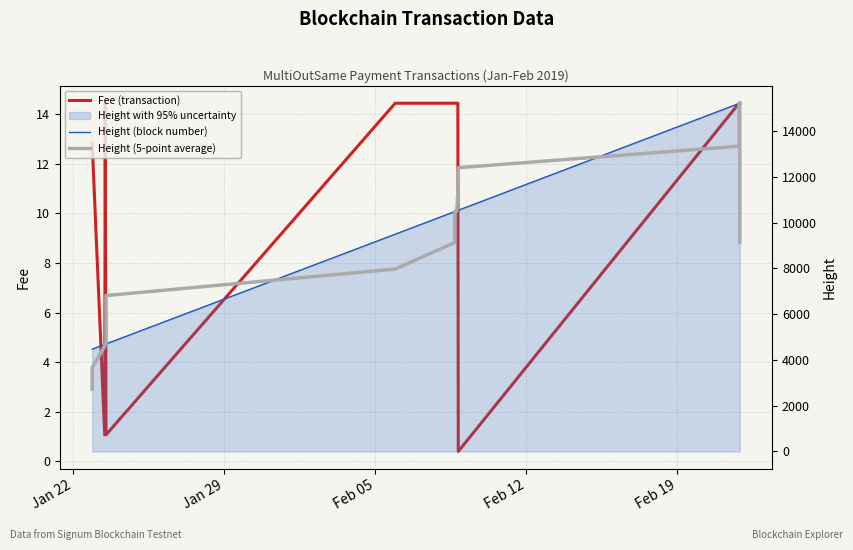

True or false: Fee (transaction) and Height (5-point average) intersect in this chart.

False